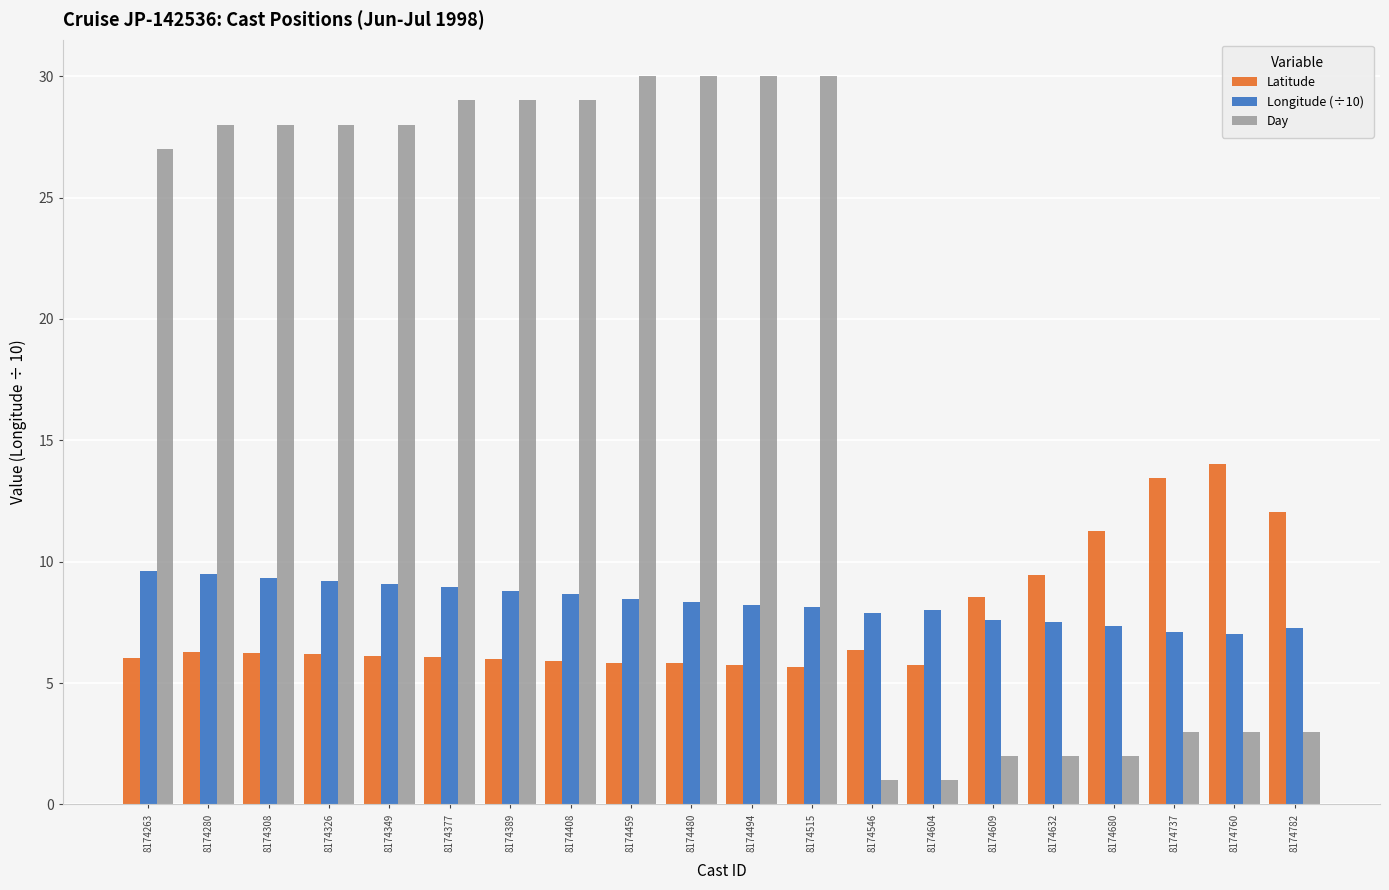

What is the difference between the highest and lowest values at 8174632?

7.5